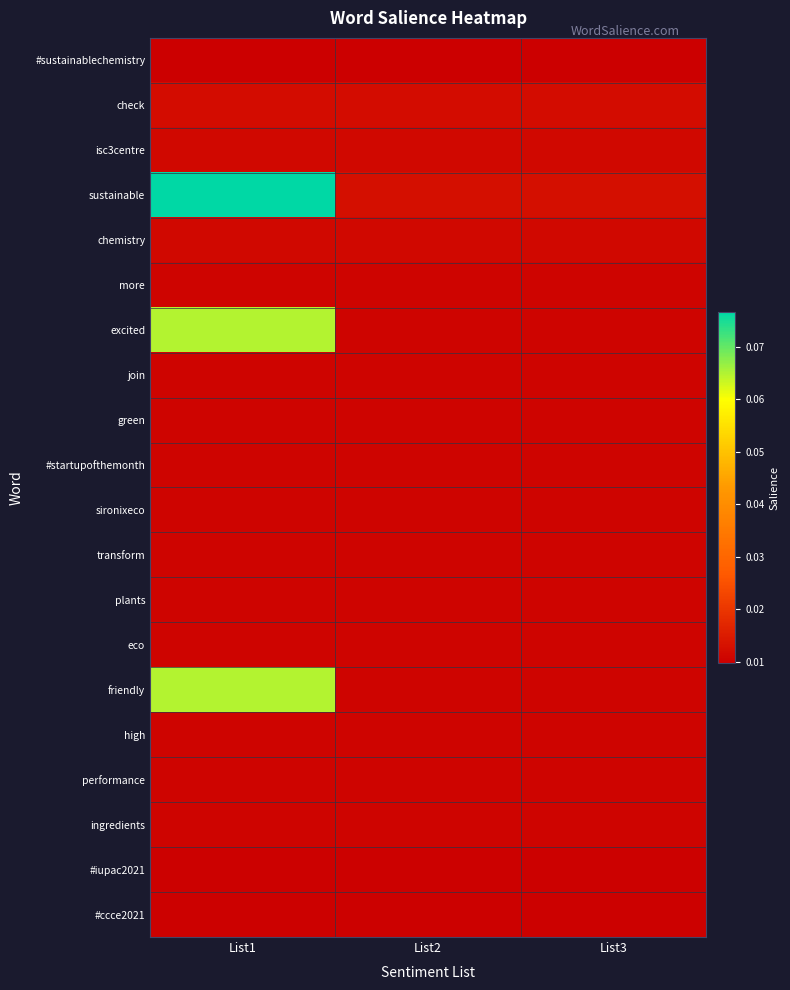

Reading left to right, transcribe all the data shown in this chart.

#sustainablechemistry: List1=0.0	List2=0.0	List3=0.0
check: List1=0.0	List2=0.0	List3=0.0
isc3centre: List1=0.0	List2=0.0	List3=0.0
sustainable: List1=0.1	List2=0.0	List3=0.0
chemistry: List1=0.0	List2=0.0	List3=0.0
more: List1=0.0	List2=0.0	List3=0.0
excited: List1=0.1	List2=0.0	List3=0.0
join: List1=0.0	List2=0.0	List3=0.0
green: List1=0.0	List2=0.0	List3=0.0
#startupofthemonth: List1=0.0	List2=0.0	List3=0.0
sironixeco: List1=0.0	List2=0.0	List3=0.0
transform: List1=0.0	List2=0.0	List3=0.0
plants: List1=0.0	List2=0.0	List3=0.0
eco: List1=0.0	List2=0.0	List3=0.0
friendly: List1=0.1	List2=0.0	List3=0.0
high: List1=0.0	List2=0.0	List3=0.0
performance: List1=0.0	List2=0.0	List3=0.0
ingredients: List1=0.0	List2=0.0	List3=0.0
#iupac2021: List1=0.0	List2=0.0	List3=0.0
#ccce2021: List1=0.0	List2=0.0	List3=0.0